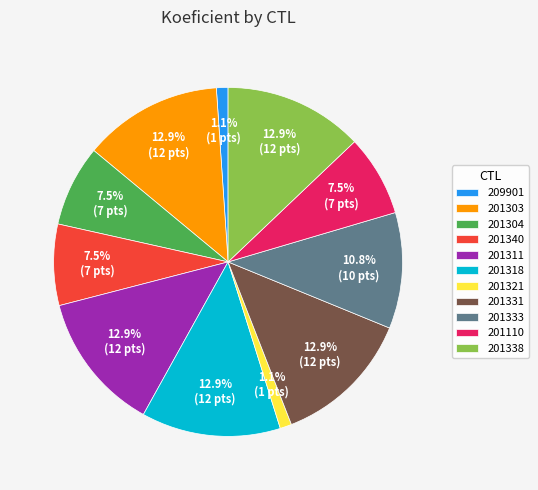

Count the number of slices in the pie.

11